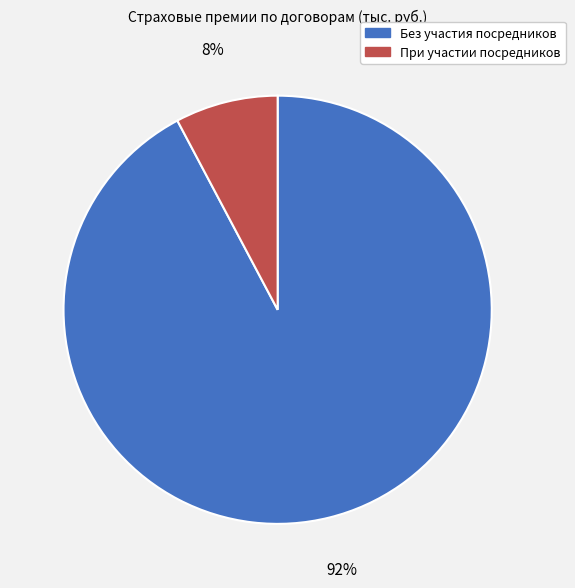

Is it true that При участии посредников is 8% of the pie?

True